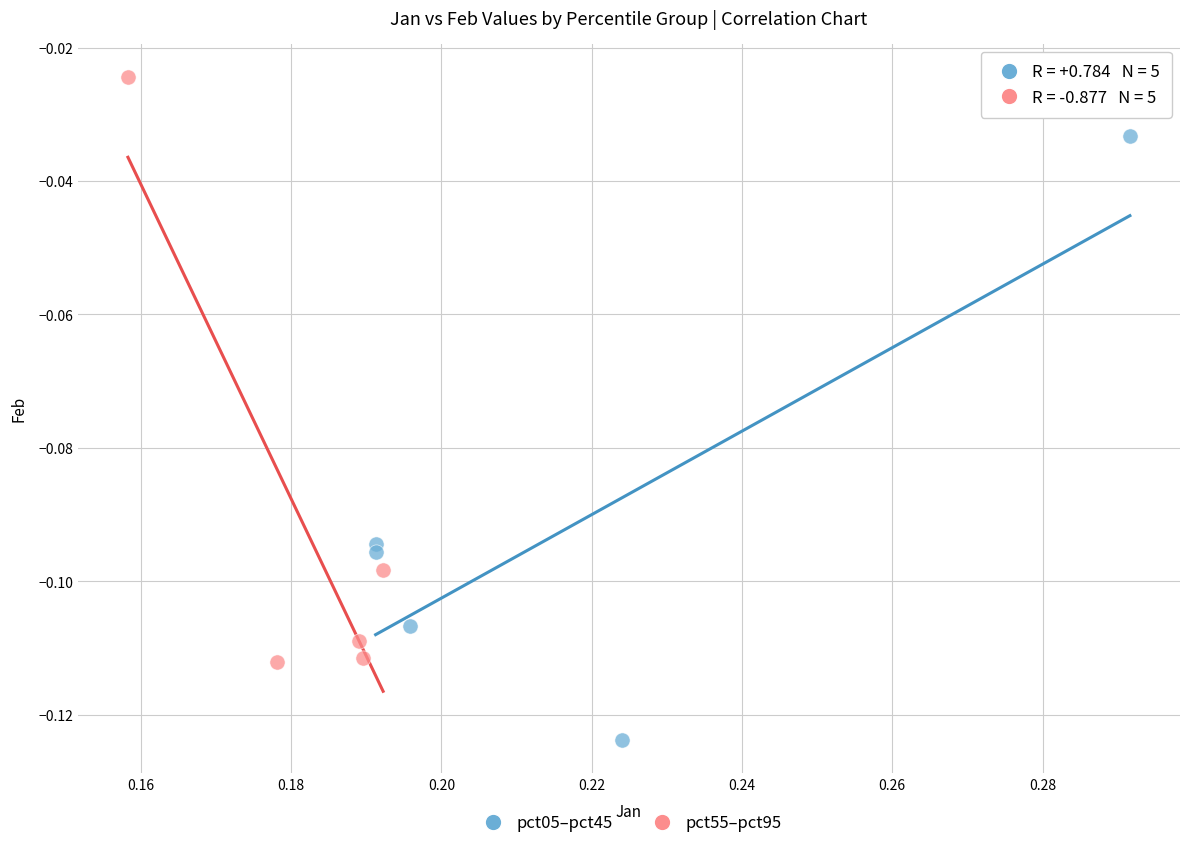

Which series contains the lowest Y value?

pct05–pct45